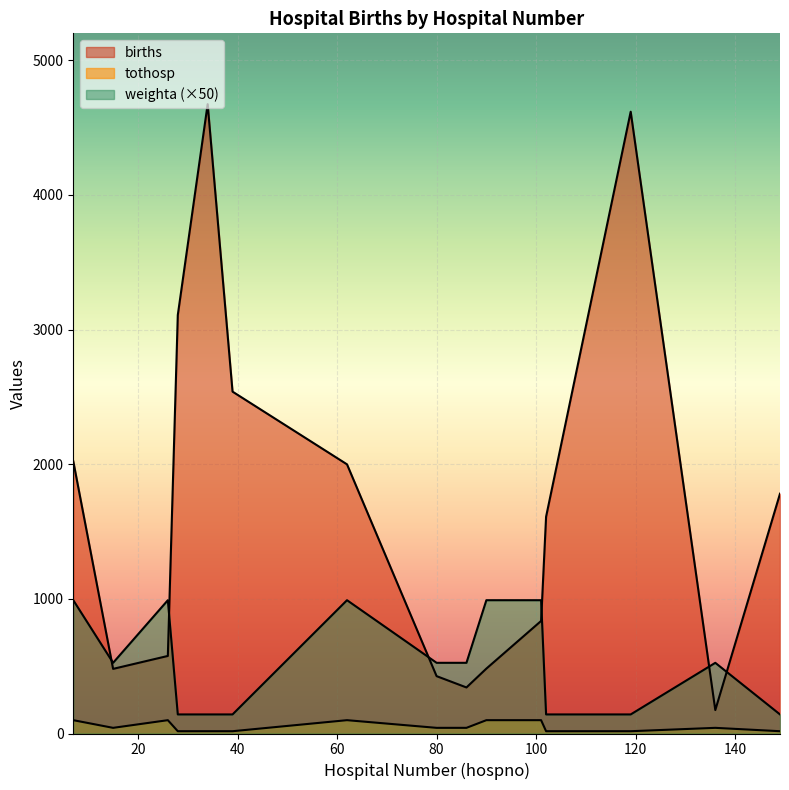

Which series has the largest range (max minus min)?

births